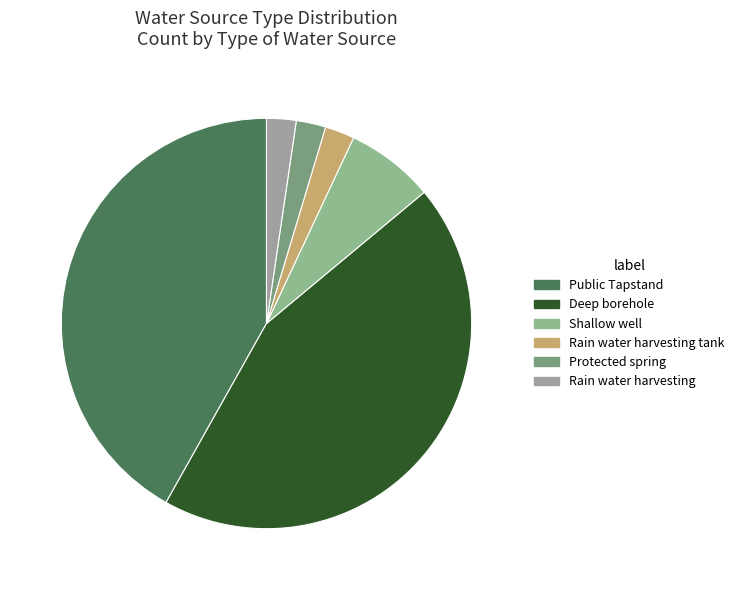

How many slices are in this pie chart?

6